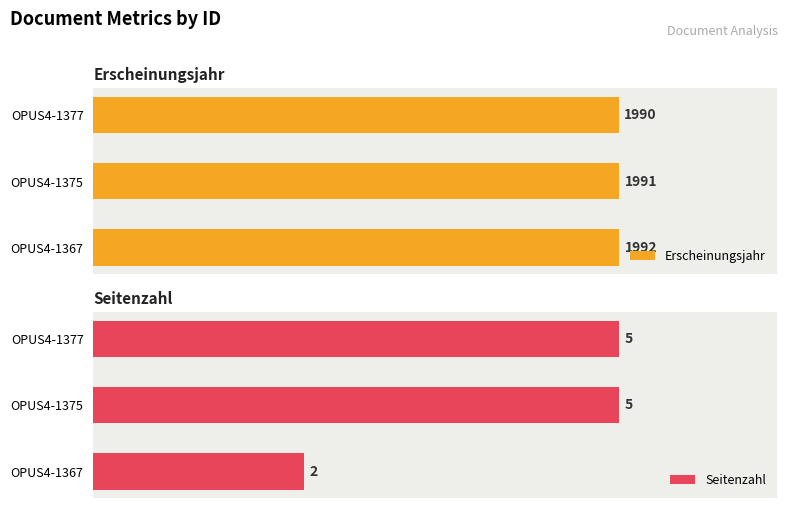

Count the number of data series in this chart.

2